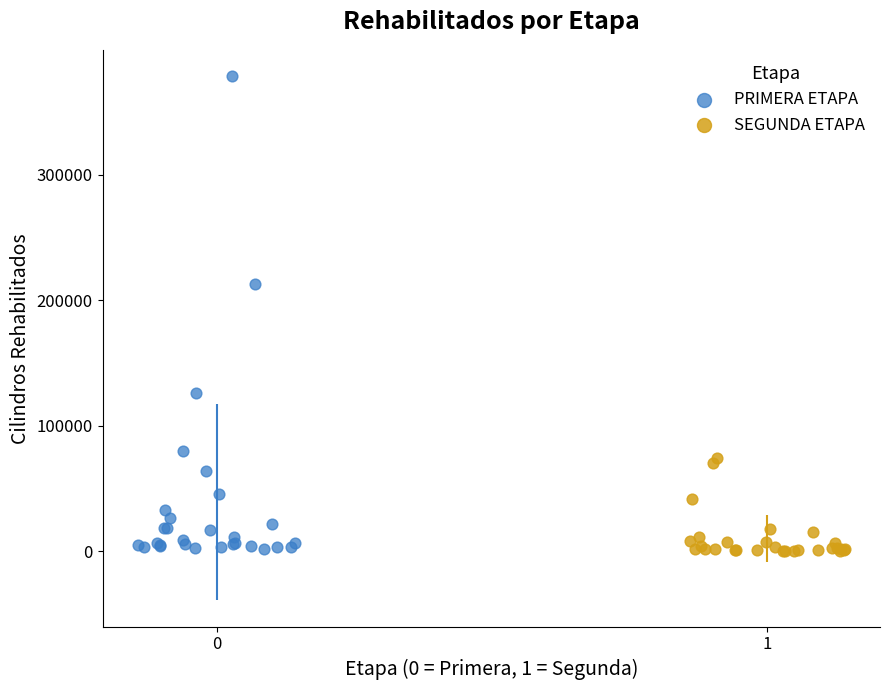

Which series has the largest Y range (max minus min)?

PRIMERA ETAPA